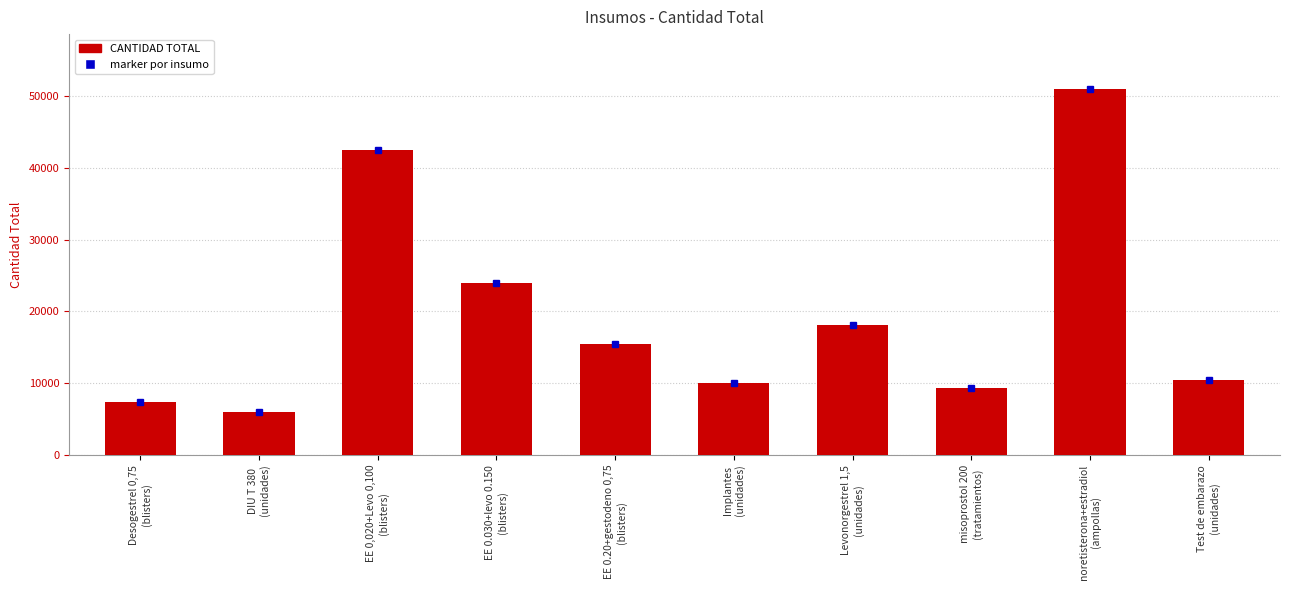

How many bars are there in total?

10